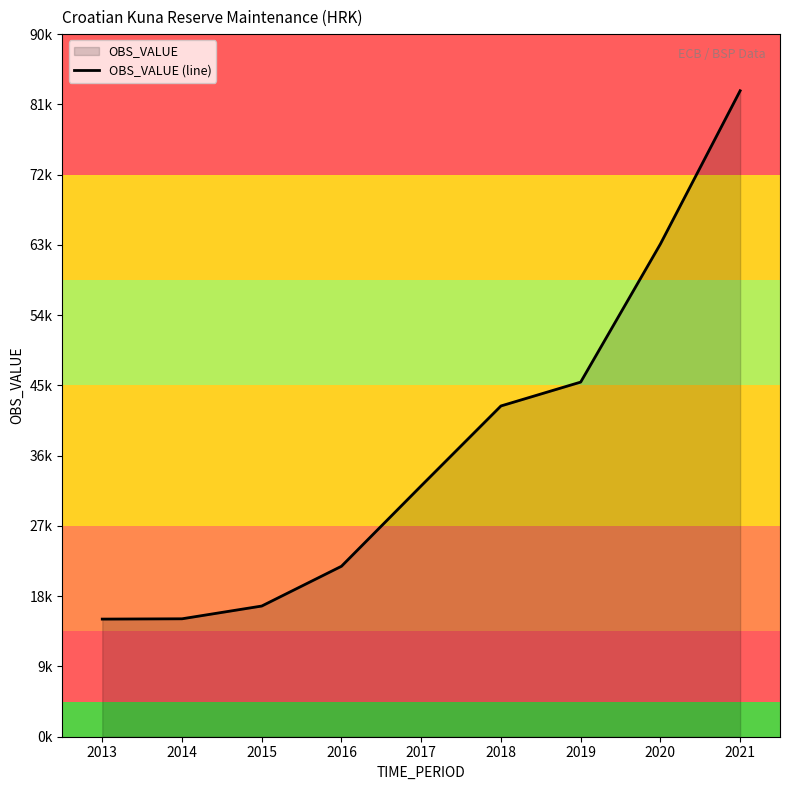

Rank the categories by value from lowest to highest.

2013, 2014, 2015, 2016, 2017, 2018, 2019, 2020, 2021